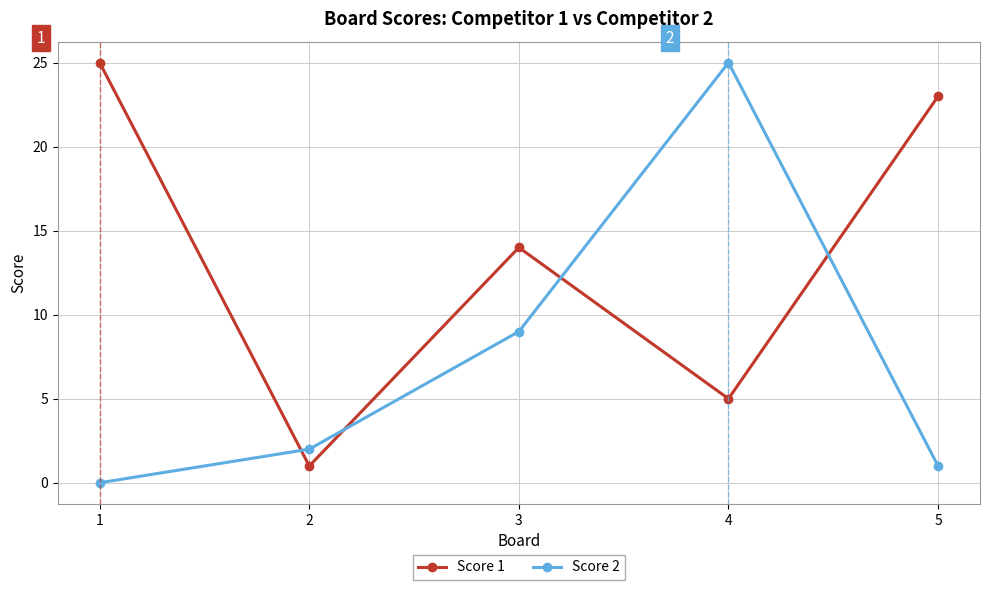

List the series in order of their overall mean, highest first.

Score 1, Score 2